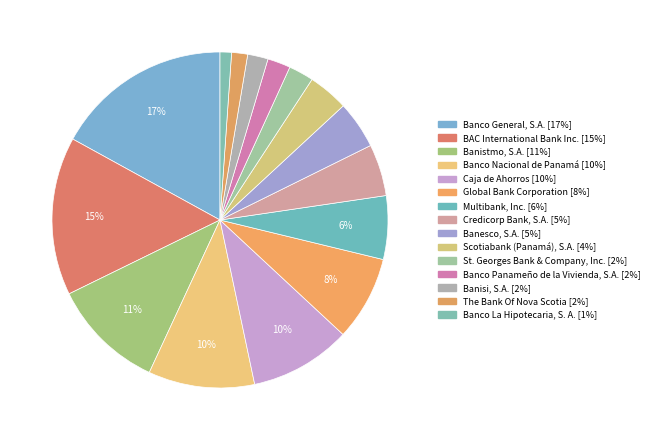

Which category has the biggest portion of the pie?

Banco General, S.A.